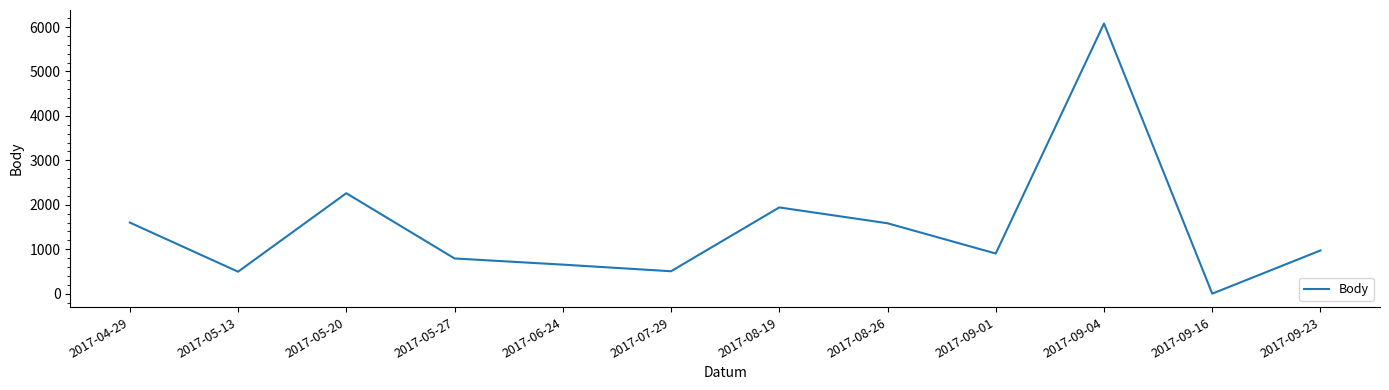

Is this an area chart (filled region under the line)?

No